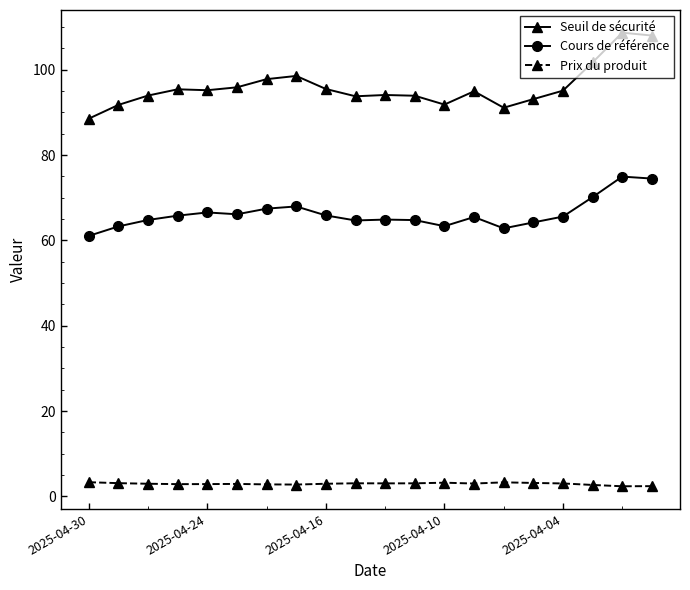

Which series has the largest range (max minus min)?

Seuil de sécurité